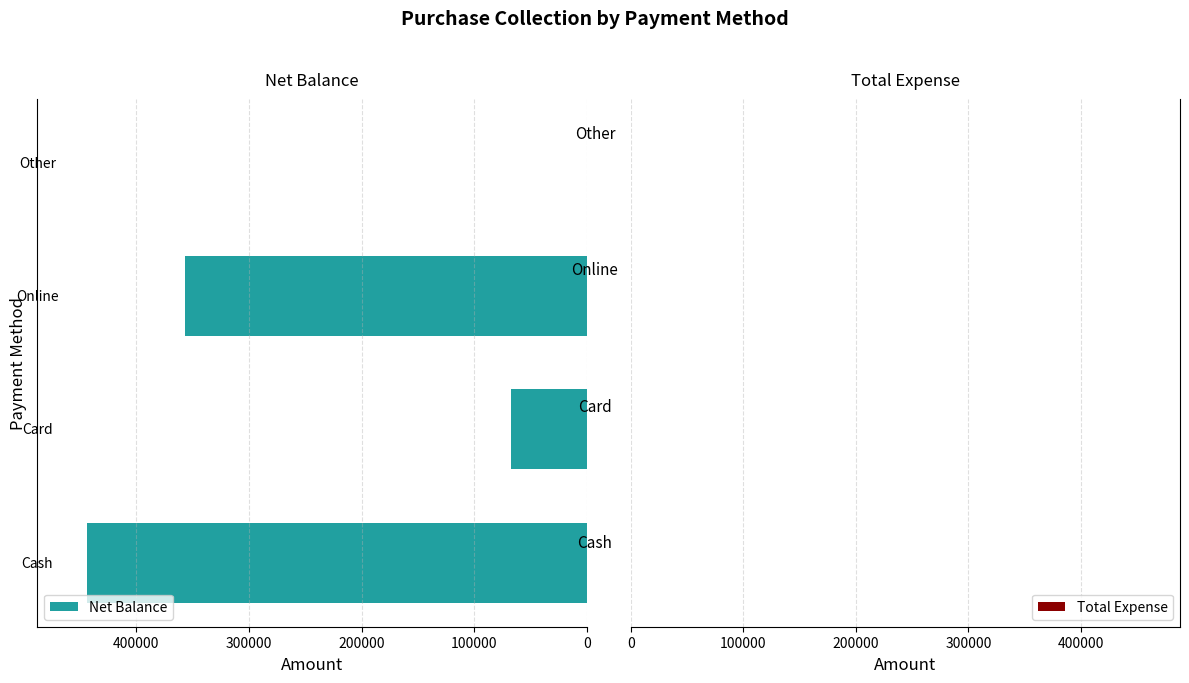

Does the chart contain any negative values?

No